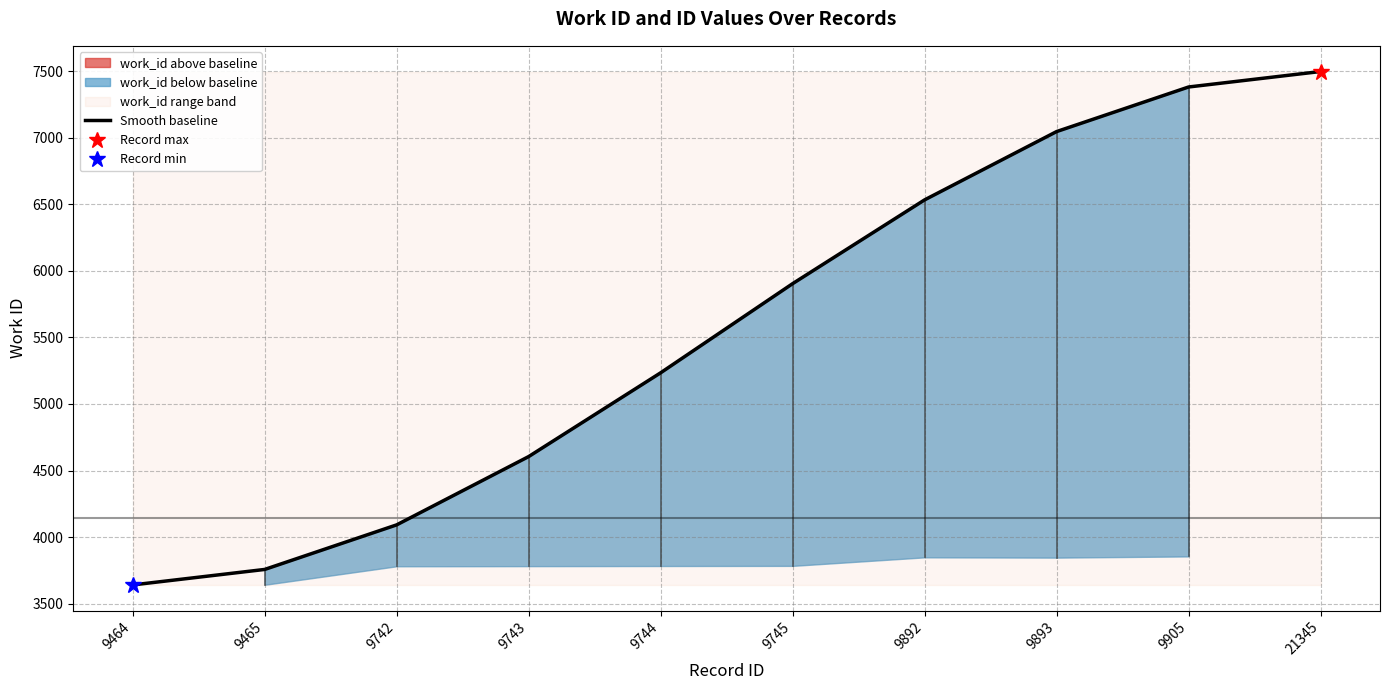

List the labels in order of value, smallest first.

9464, 9465, 9742, 9743, 9744, 9745, 9892, 9893, 9905, 21345